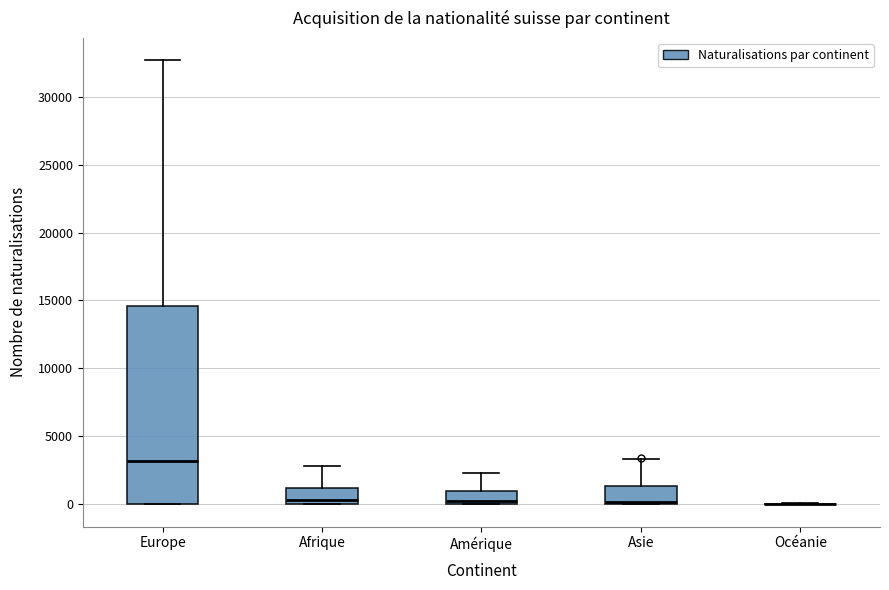

Reading left to right, transcribe this box plot: for each box, give where its median line is, the range the box spans, and where its two whiskers end, as read against the y-axis. The values are not printed on the chart, so give them approximately, as read against the axis.

Europe: median 3000, box 0 to 14500, whiskers 0 to 32500
Afrique: median 500, box 0 to 1000, whiskers 0 to 3000
Amérique: median 500, box 0 to 1000, whiskers 0 to 2500
Asie: median 0 (just above the box's lower edge), box 0 to 1500, whiskers 0 to 3500
Océanie: box collapsed to a line at 0, whiskers 0 to 0